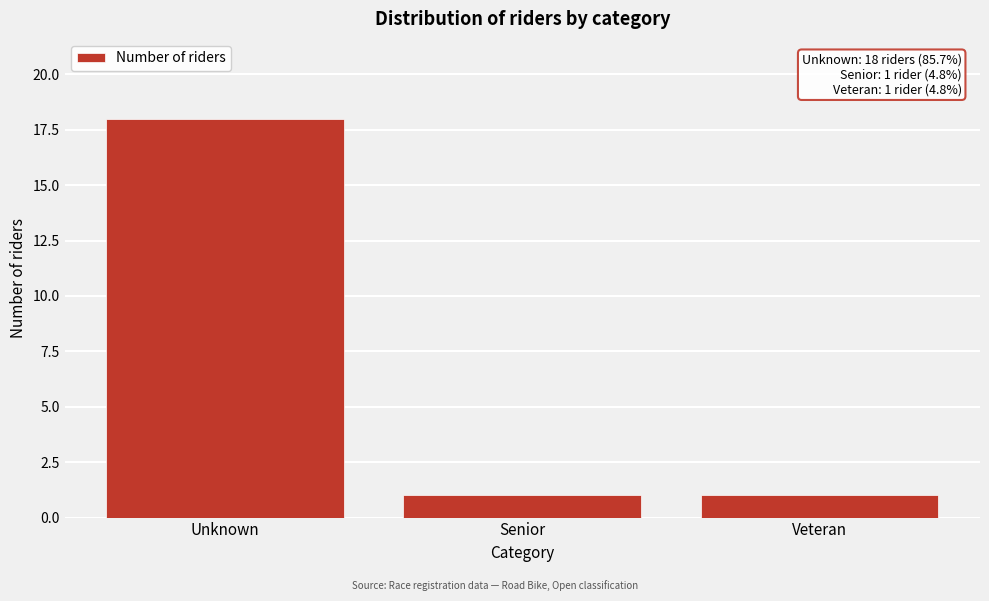

Reading left to right, transcribe all the data shown in this chart.

18	1	1